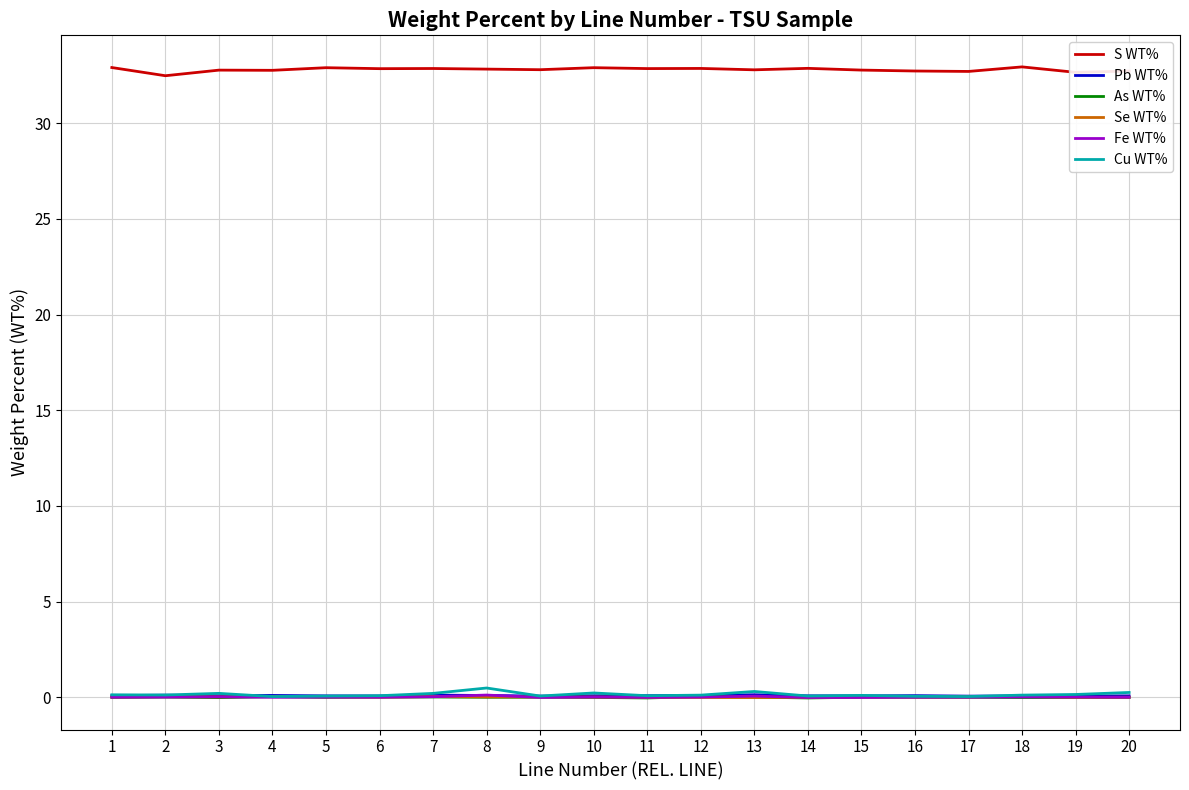

How many lines are shown in the chart?

6